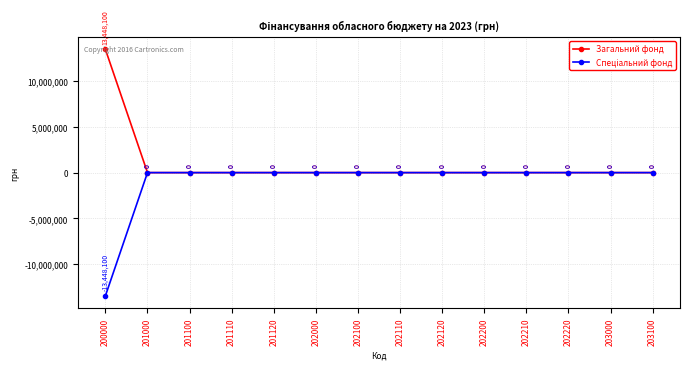

Which category has the lowest value across all series?

200000